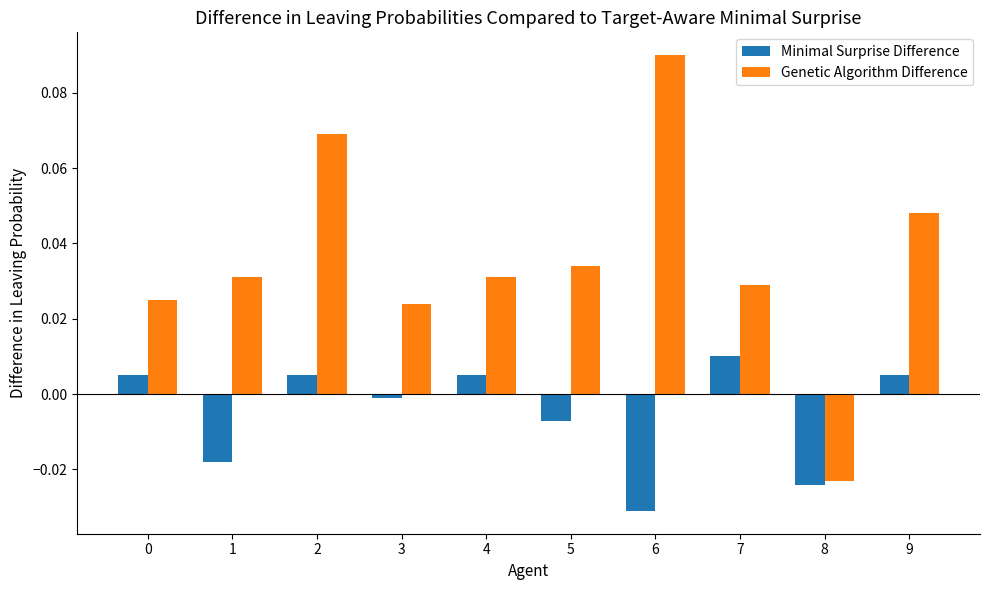

Are the bars horizontal?

No